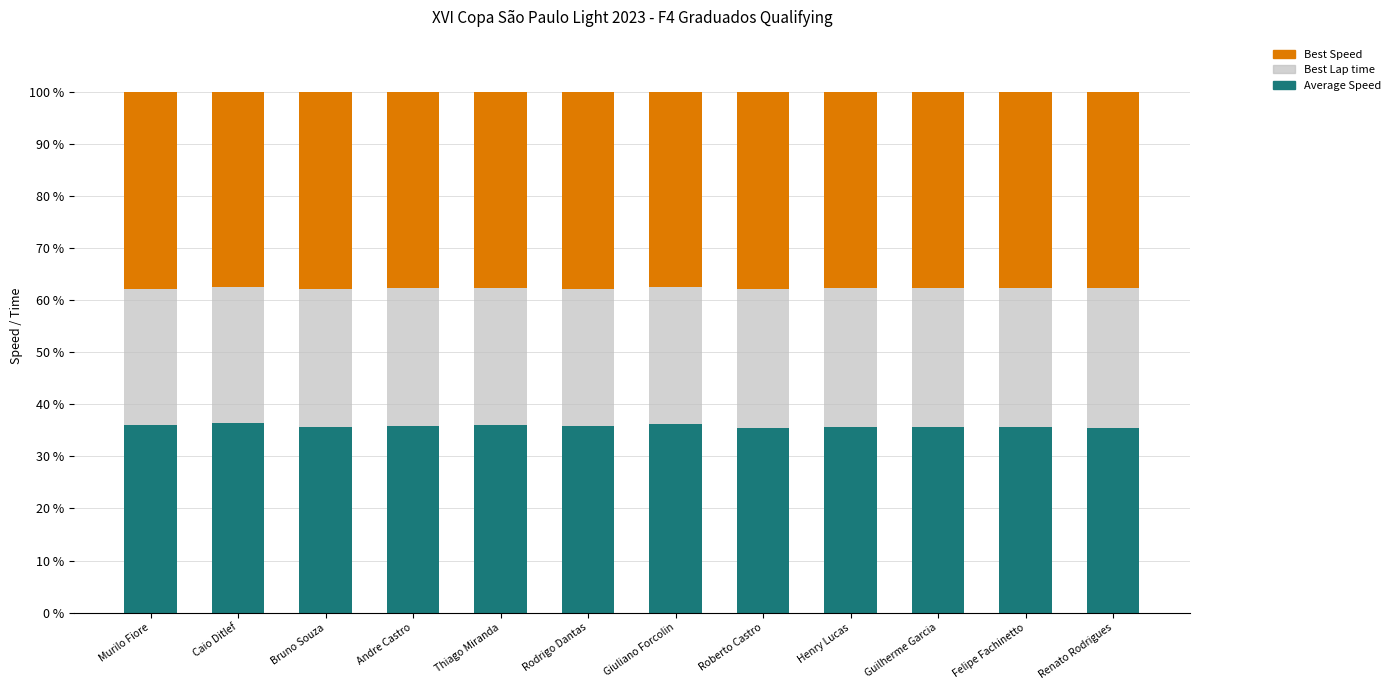

What is the total value across all series at Bruno Souza?

100.0